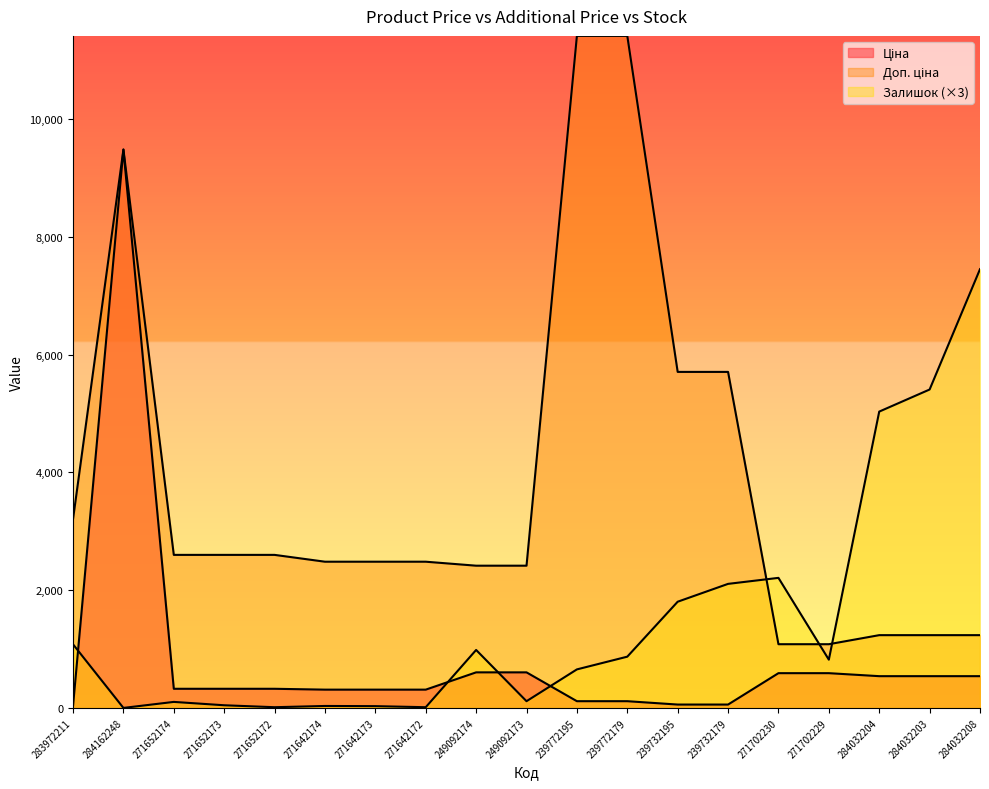

What position from the left is 283972211?

1